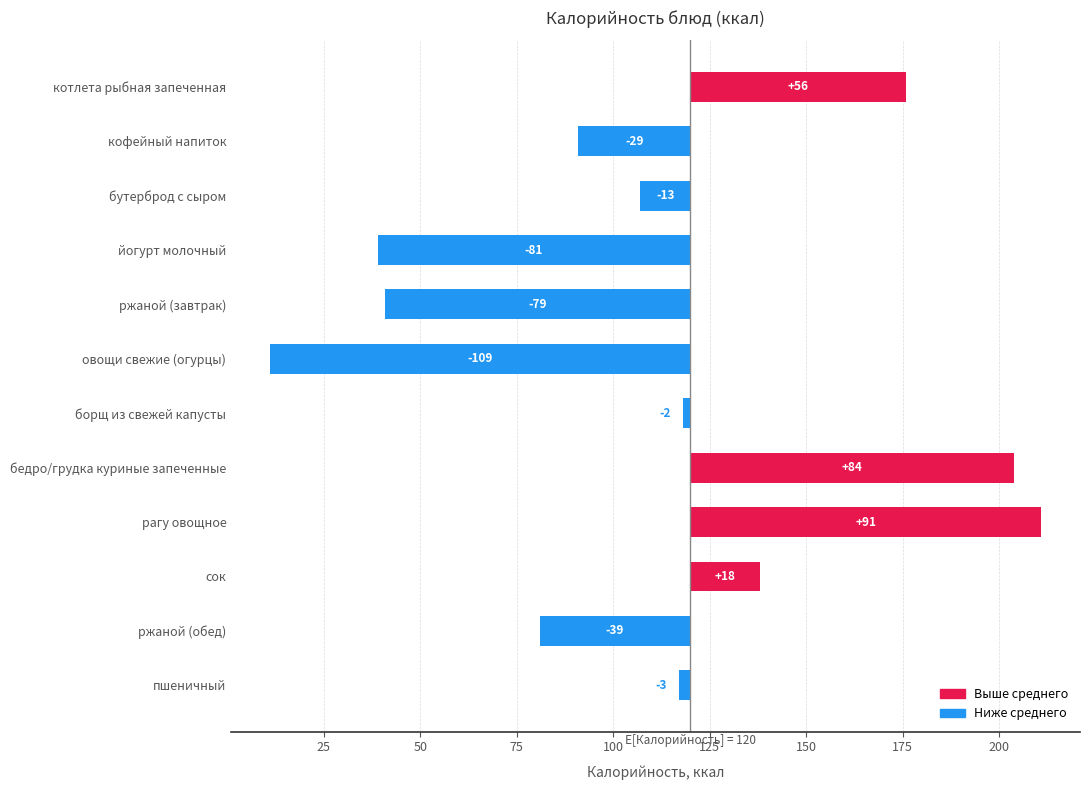

What is the maximum value shown in the chart?

91